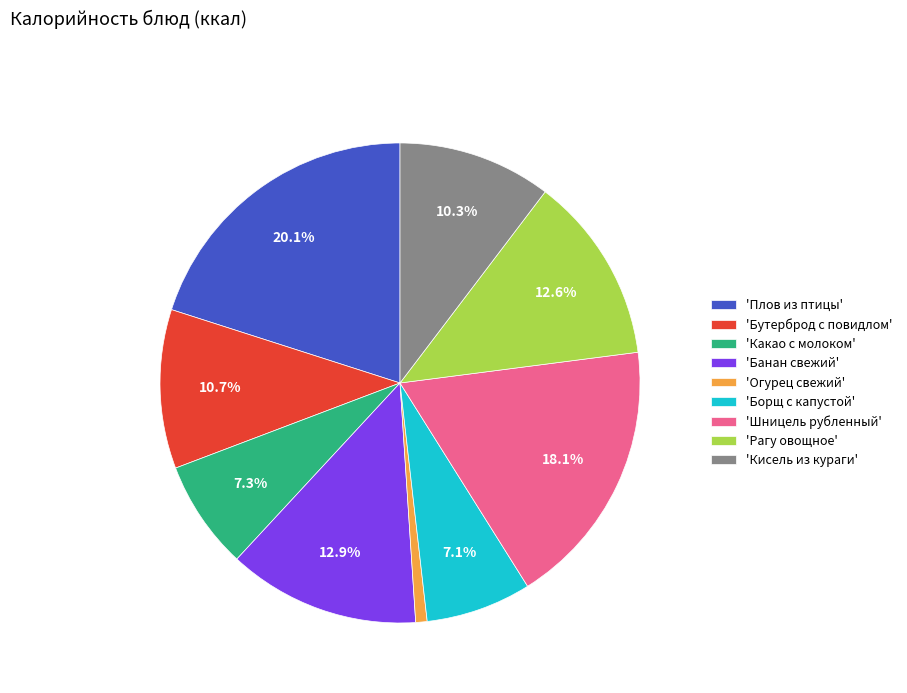

How many slices are in this pie chart?

9